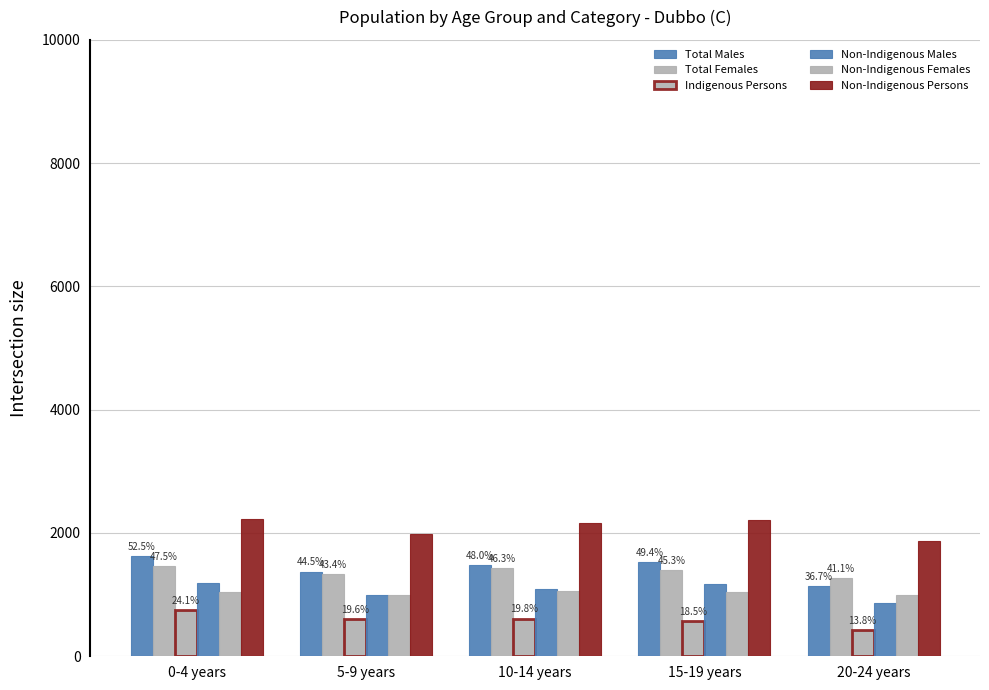

List the series in order of their peak value, lowest first.

Indigenous Persons, Non-Indigenous Females, Non-Indigenous Males, Total Females, Total Males, Non-Indigenous Persons